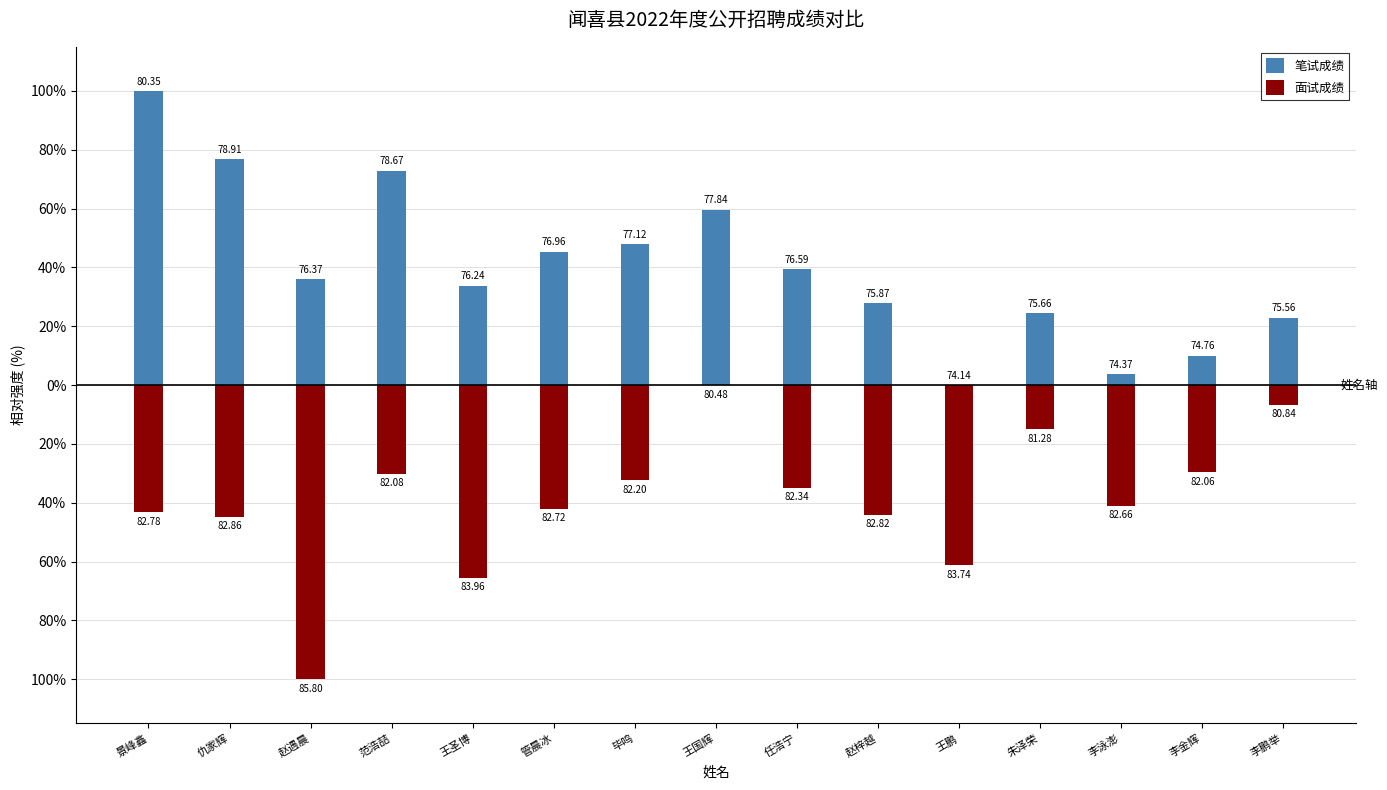

Reading left to right, transcribe all the data shown in this chart.

笔试成绩: 景峰鑫=100.0	仇家辉=76.8	赵遇晨=35.9	范浩喆=72.9	王圣博=33.8	管晨冰=45.4	毕鸣=48.0	王国辉=59.6	任浩宁=39.5	赵梓越=27.9	王鹏=0.0	朱泽荣=24.5	李泳澎=3.7	李金辉=10.0	李鹏举=22.9
面试成绩: 景峰鑫=-43.2	仇家辉=-44.7	赵遇晨=-100.0	范浩喆=-30.1	王圣博=-65.4	管晨冰=-42.1	毕鸣=-32.3	王国辉=0.0	任浩宁=-35.0	赵梓越=-44.0	王鹏=-61.3	朱泽荣=-15.0	李泳澎=-41.0	李金辉=-29.7	李鹏举=-6.8